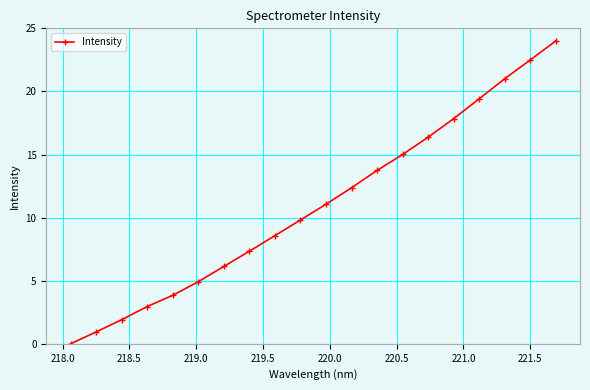

What is the difference between the maximum and minimum values?

24.0